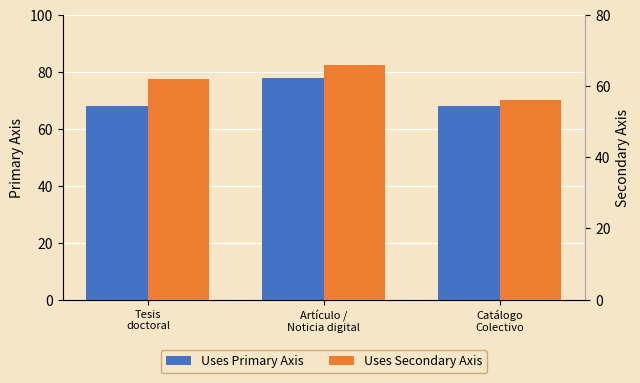

Which series has the largest range (max minus min)?

Uses Primary Axis